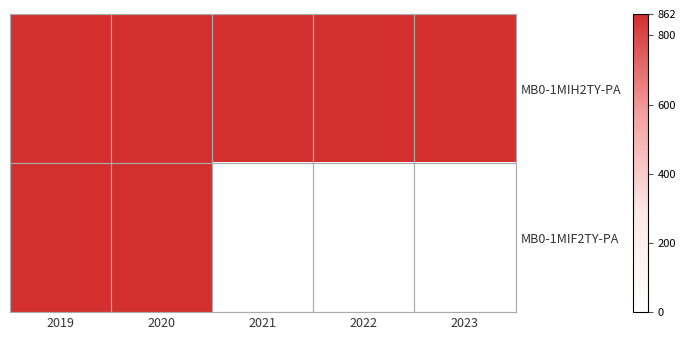

List the series in order of their overall mean, highest first.

MB0-1MIH2TY-PA, MB0-1MIF2TY-PA